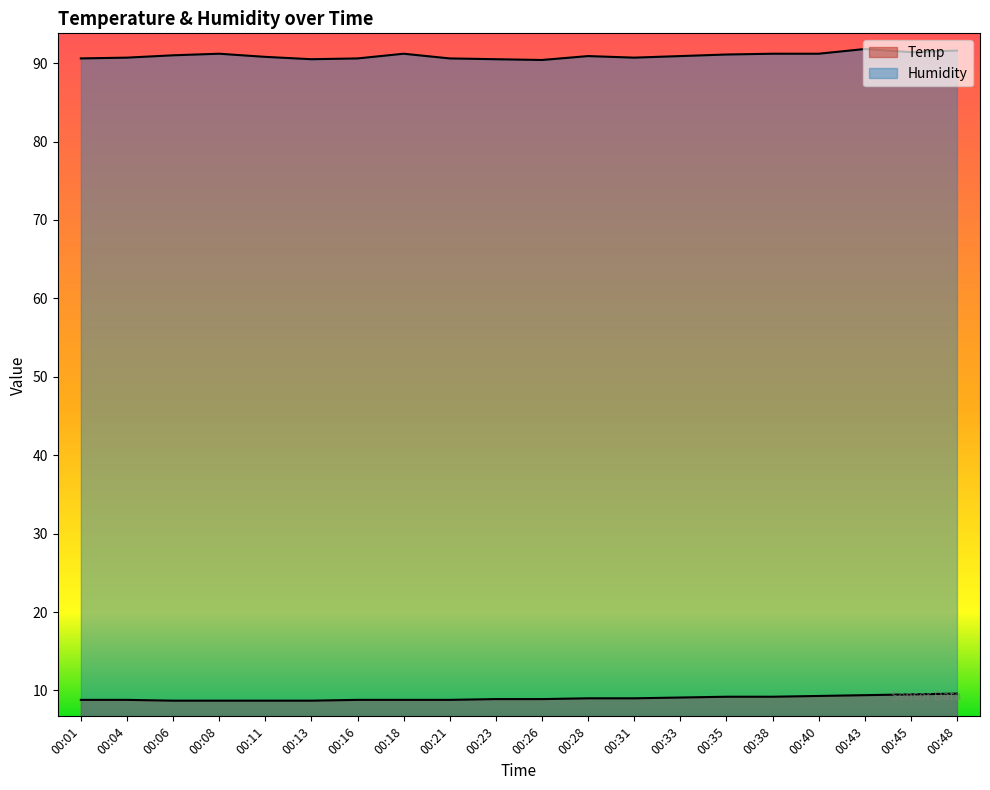

Is it true that Humidity equals 57.7 at 00:21?

False